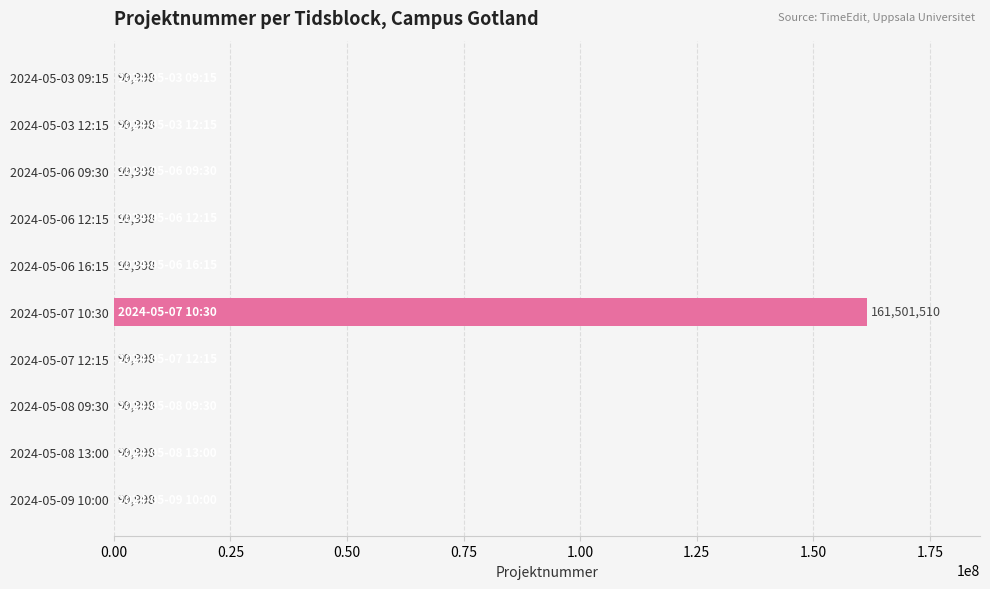

Does the chart contain stacked bars?

No